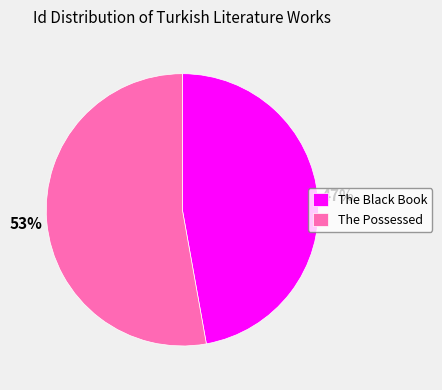

Is it true that The Black Book is 34% of the pie?

False